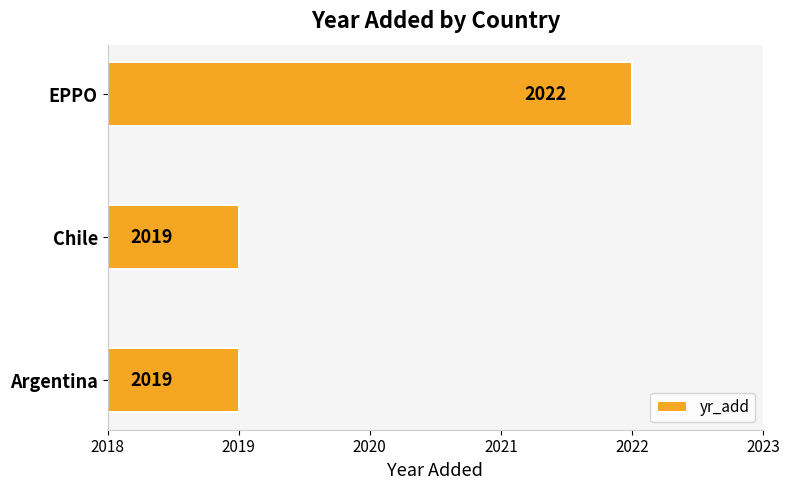

What is the difference between the maximum and second lowest values?

3